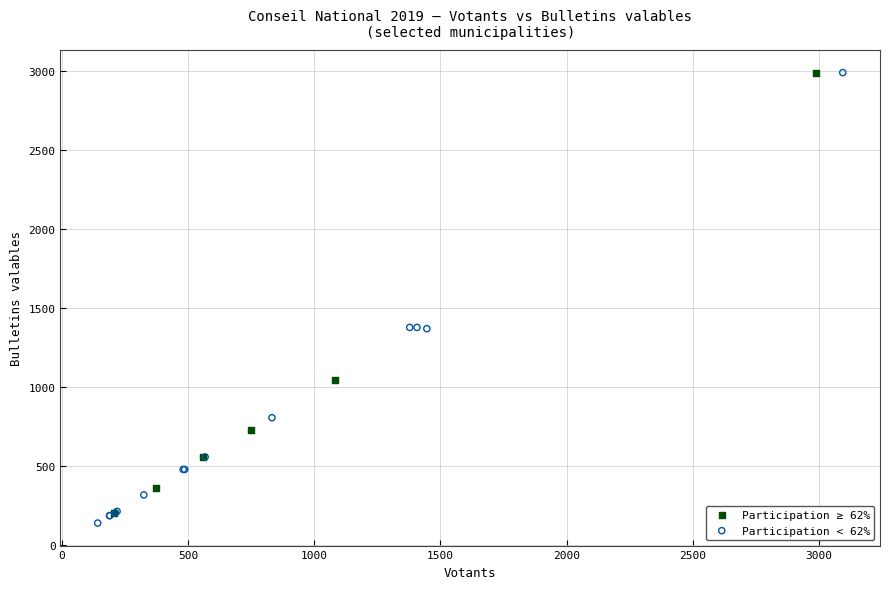

Which series has the widest spread of Y values?

Participation < 62%